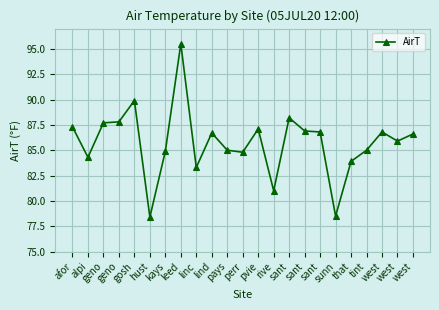

How many lines are shown in the chart?

1